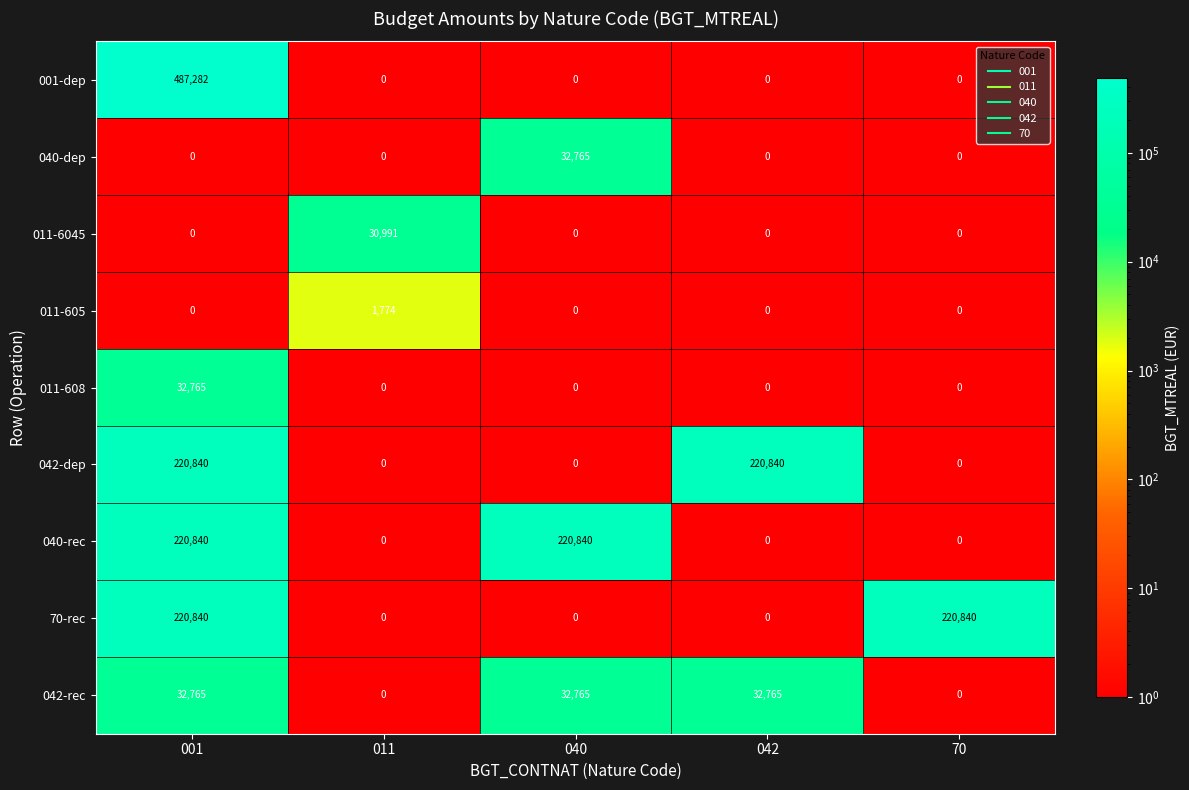

What is the highest value of the 042-rec series?

32765